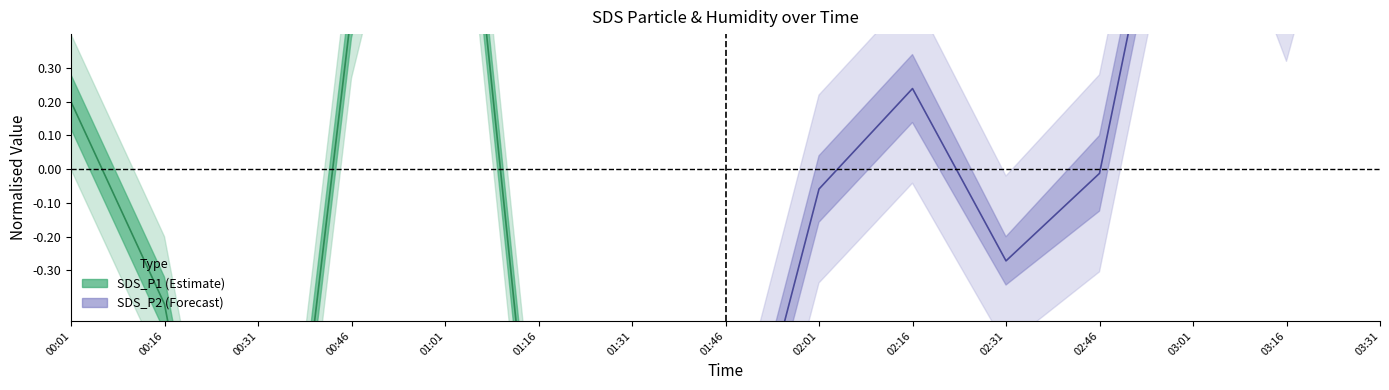

Rank the categories by SDS_P1 value from lowest to highest.

00:31, 01:31, 01:46, 01:16, 00:16, 00:01, 00:46, 01:01